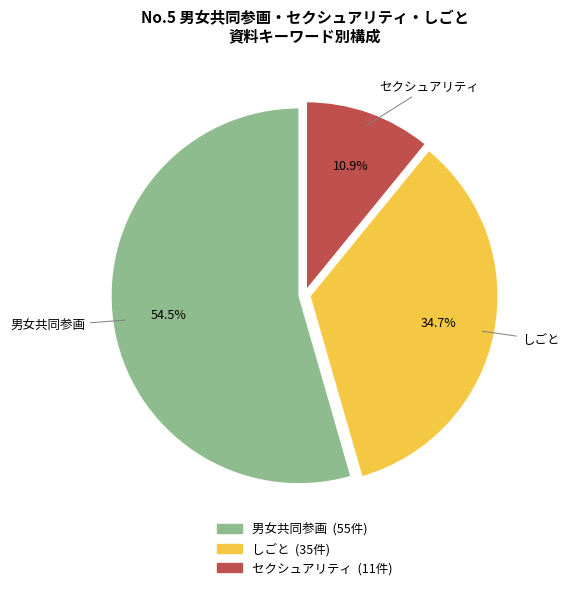

Is the sum of セクシュアリティ and しごと greater than half?

No